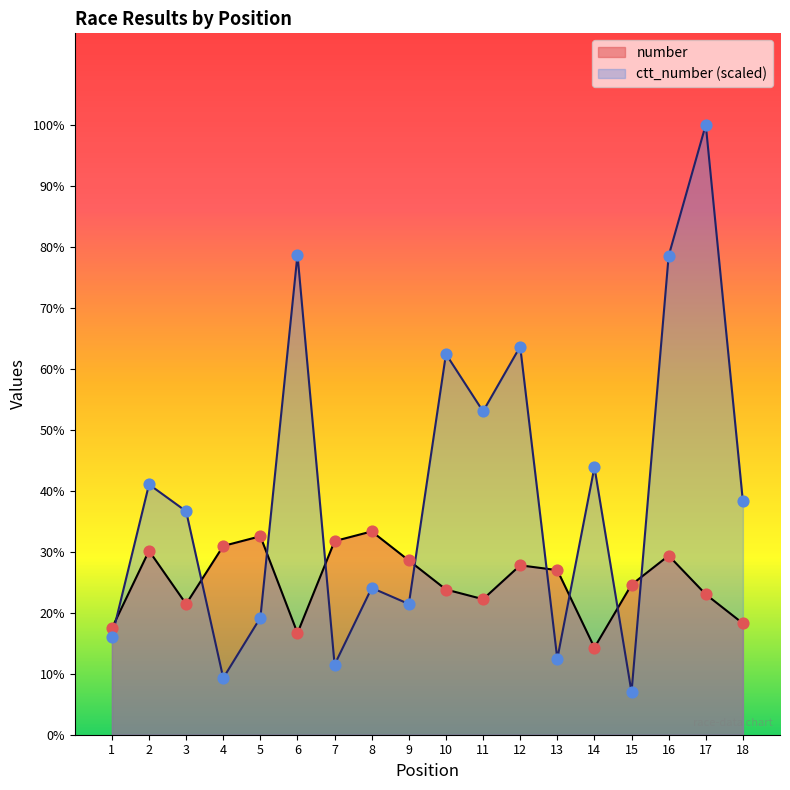

Is the value of ctt_number at 3 greater than the value of number at 16?

Yes